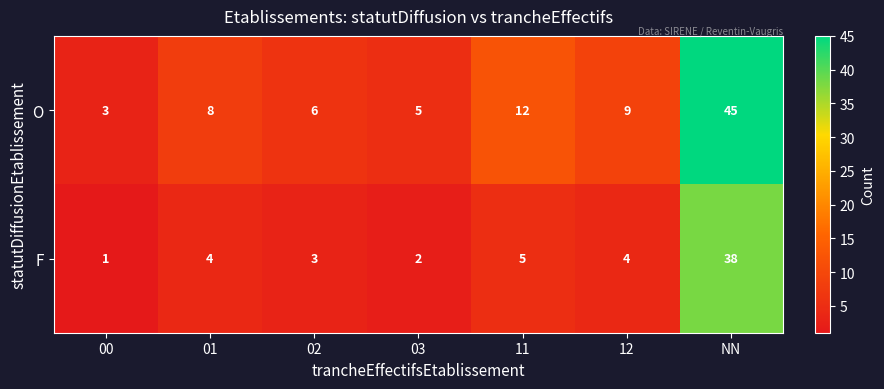

Which category has the highest value in the O series?

NN